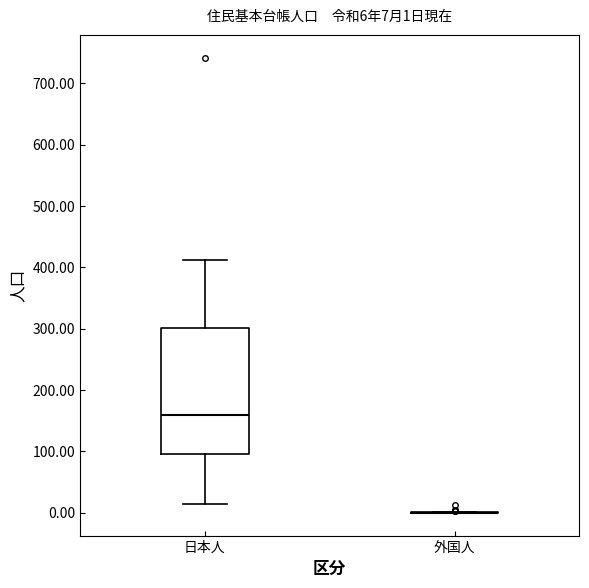

Which box is the tallest, from its lower edge to its upper edge?

日本人